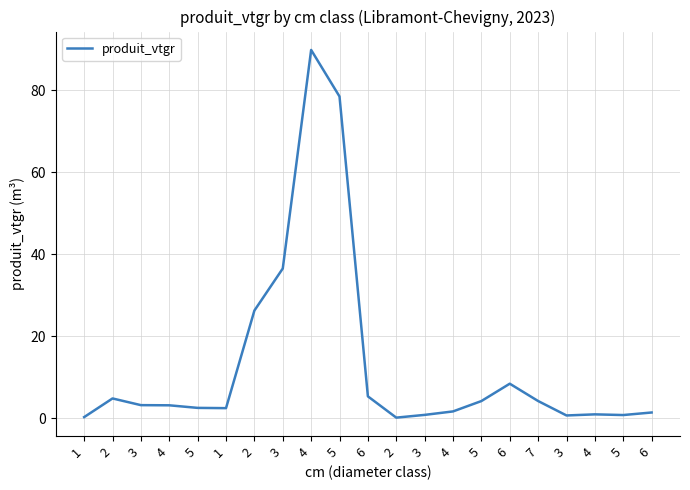

Is this an area chart (filled region under the line)?

No